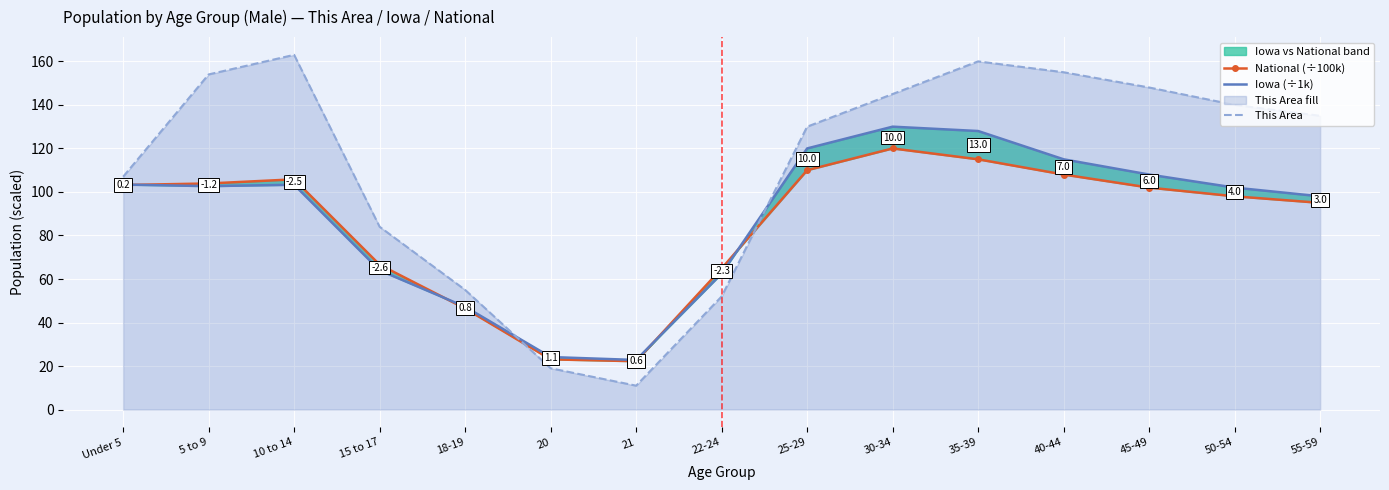

What is the maximum value for This Area?

163